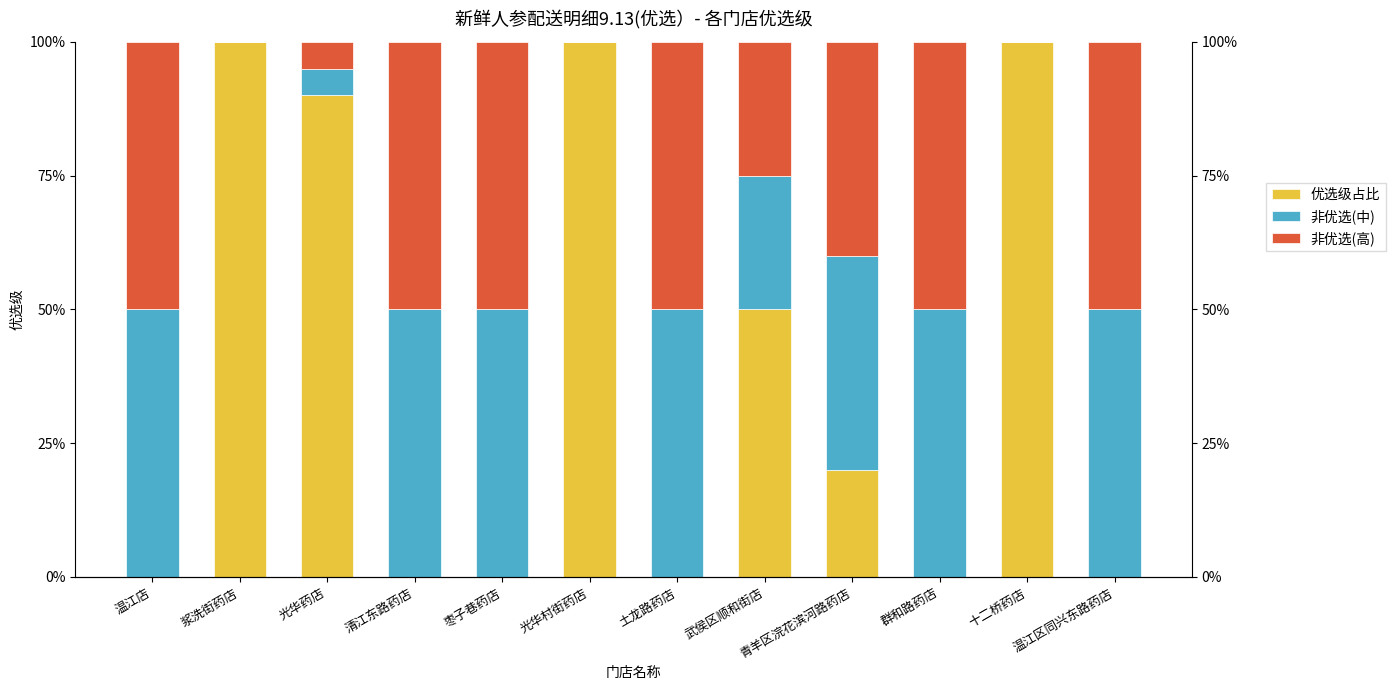

At which label does 非优选(中) reach its peak?

温江店